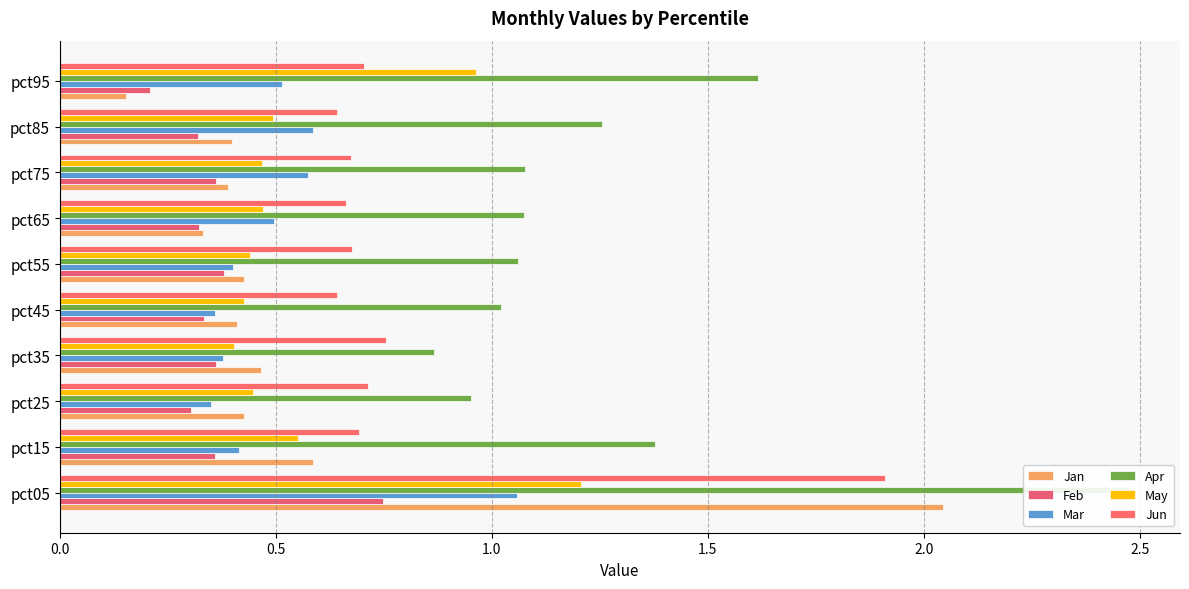

True or false: Mar has a value of 0.9 at pct75.

False